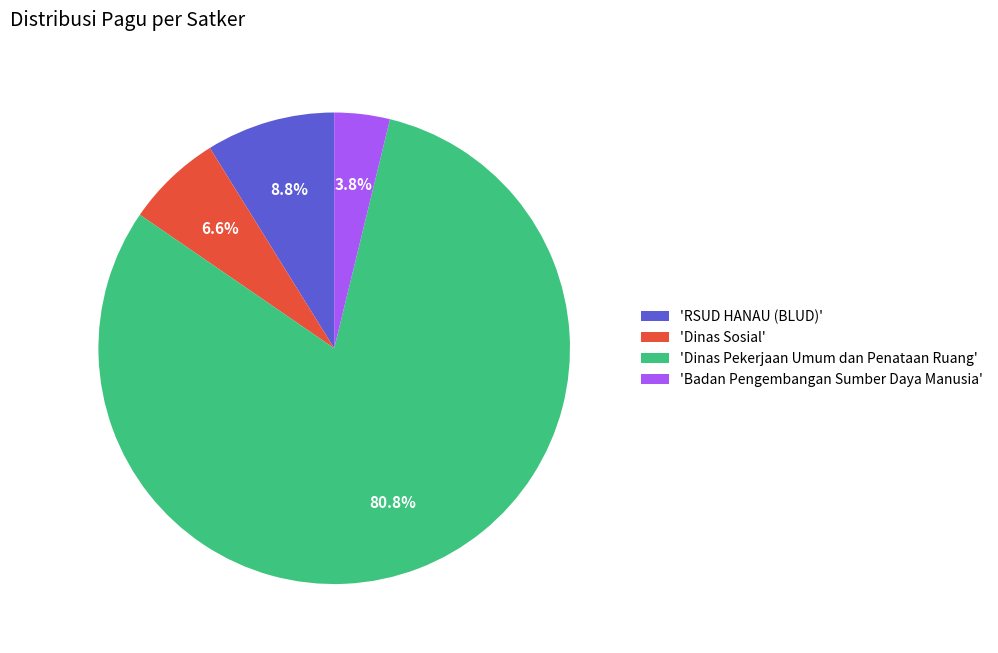

Rank the categories by value from highest to lowest.

'Dinas Pekerjaan Umum dan Penataan Ruang', 'RSUD HANAU (BLUD)', 'Dinas Sosial', 'Badan Pengembangan Sumber Daya Manusia'